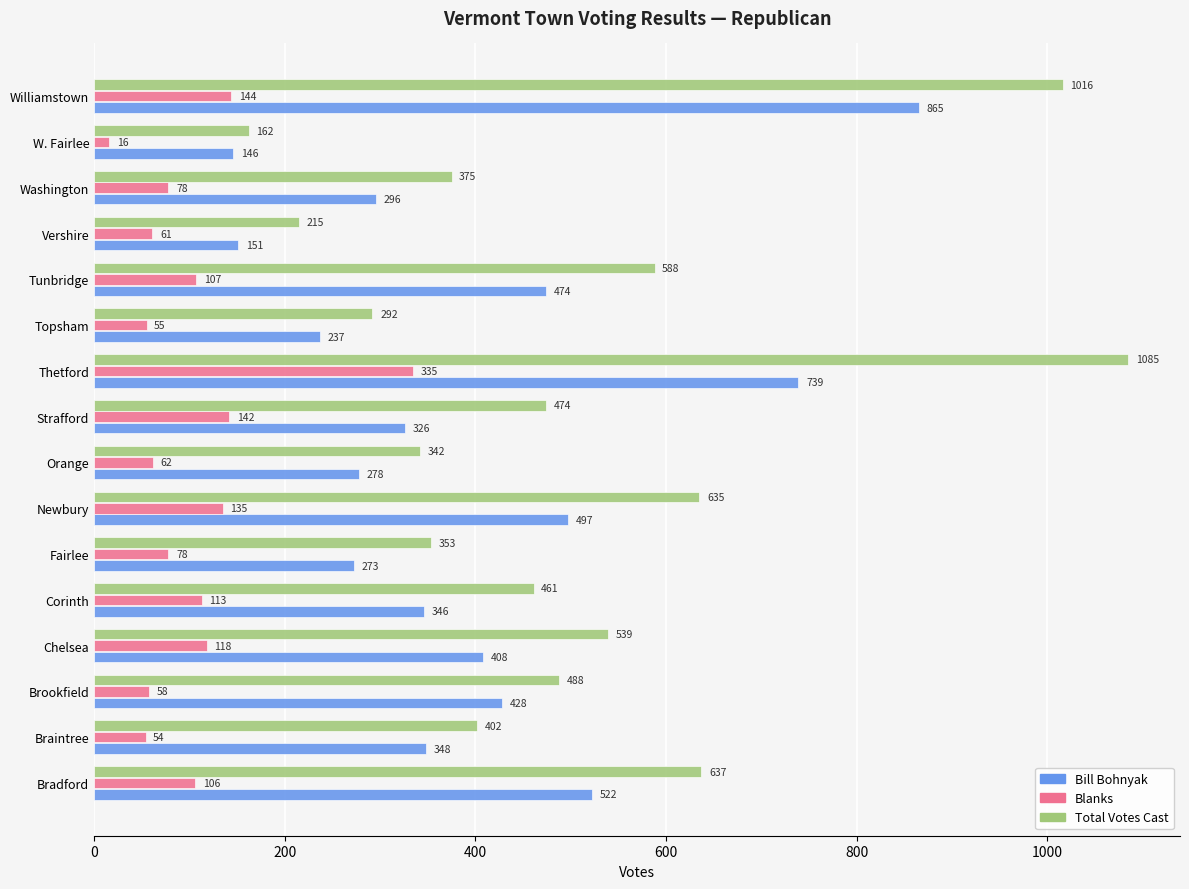

What is the difference between the highest and lowest values at Fairlee?

275